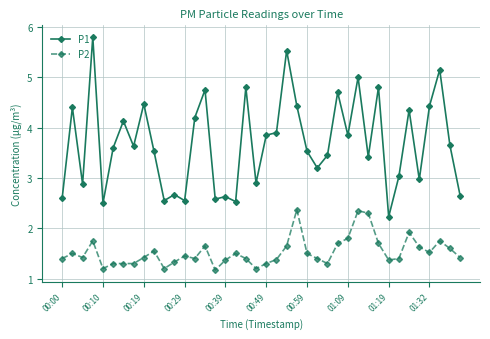

List the series in order of their peak value, lowest first.

P2, P1